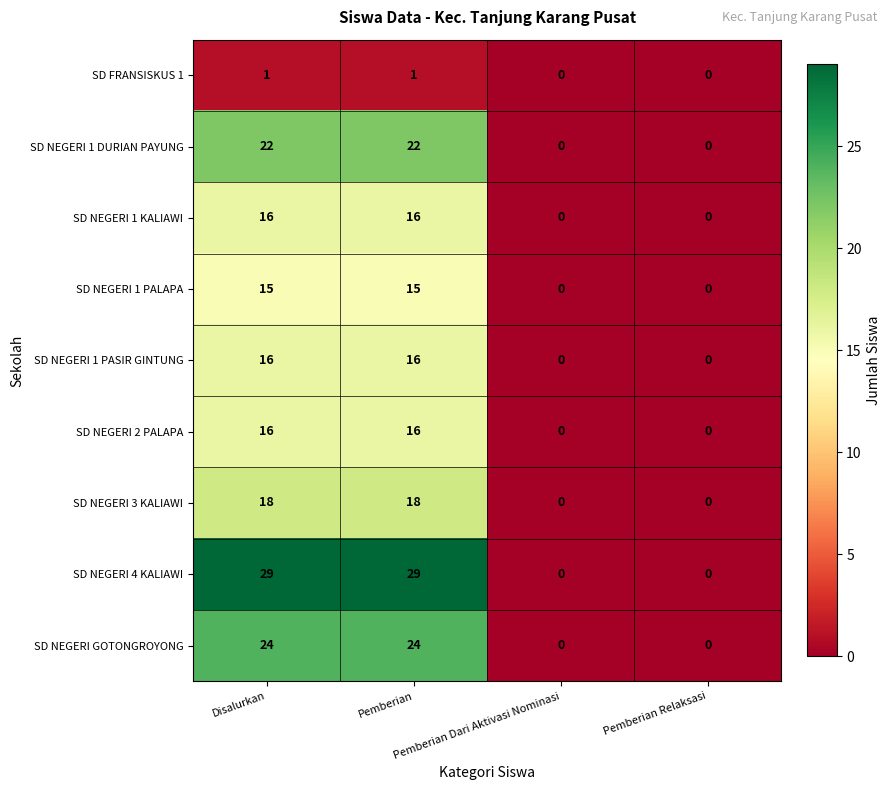

What is the highest value of the SD NEGERI 4 KALIAWI series?

29